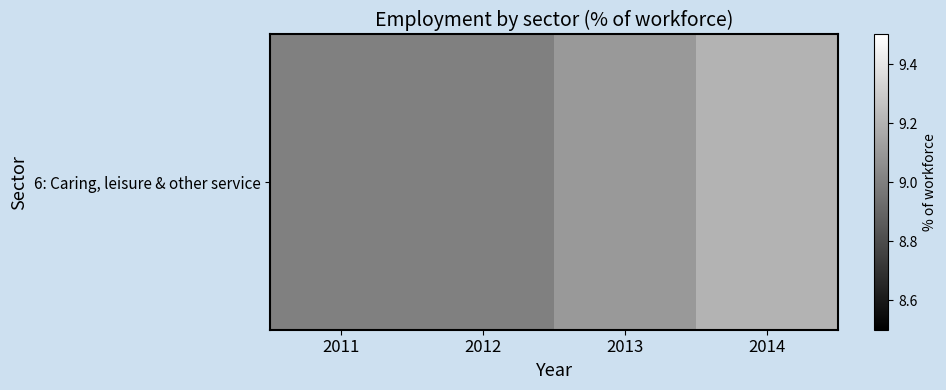

List the labels in order of value, smallest first.

2011, 2012, 2013, 2014